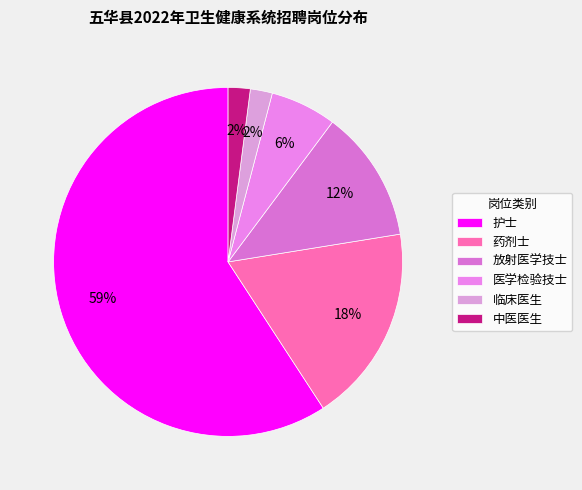

What percentage is the 护士 slice, to the nearest percent?

59%